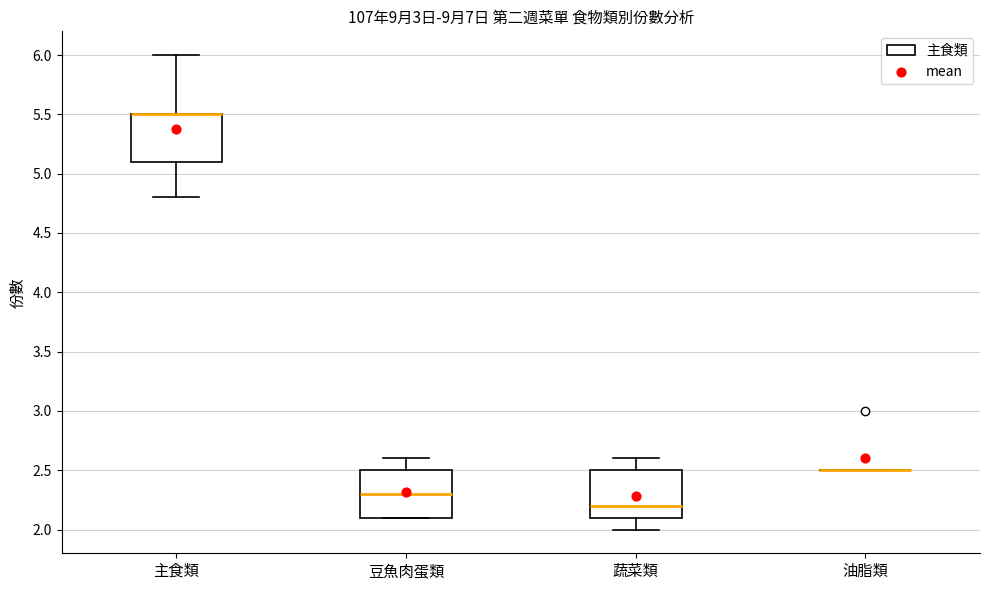

Where does the lower whisker of the box for 主食類 end on the y-axis? The values are not printed on the chart, so give them approximately, as read against the axis.

4.8